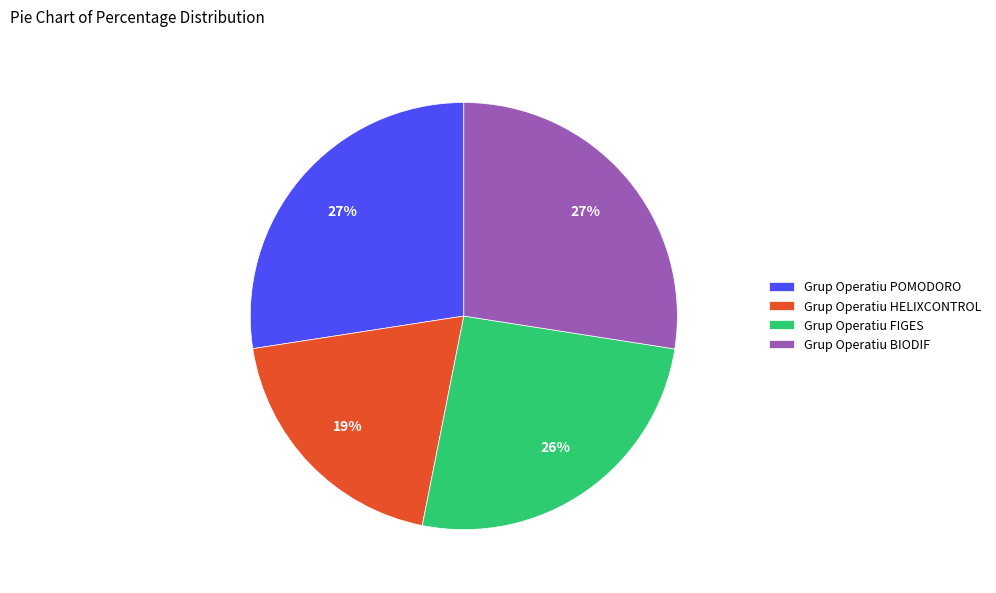

Do Grup Operatiu HELIXCONTROL and Grup Operatiu BIODIF together represent more than half of the pie?

No